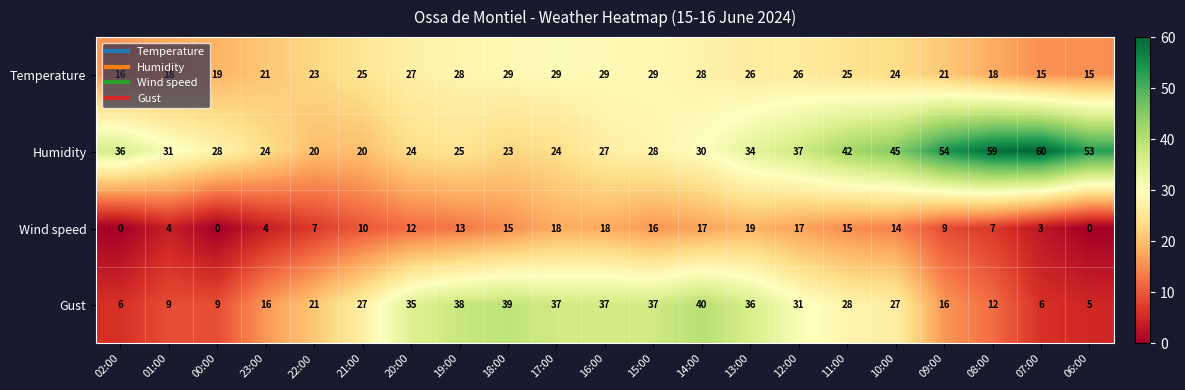

Which series has the largest total across all categories?

Humidity